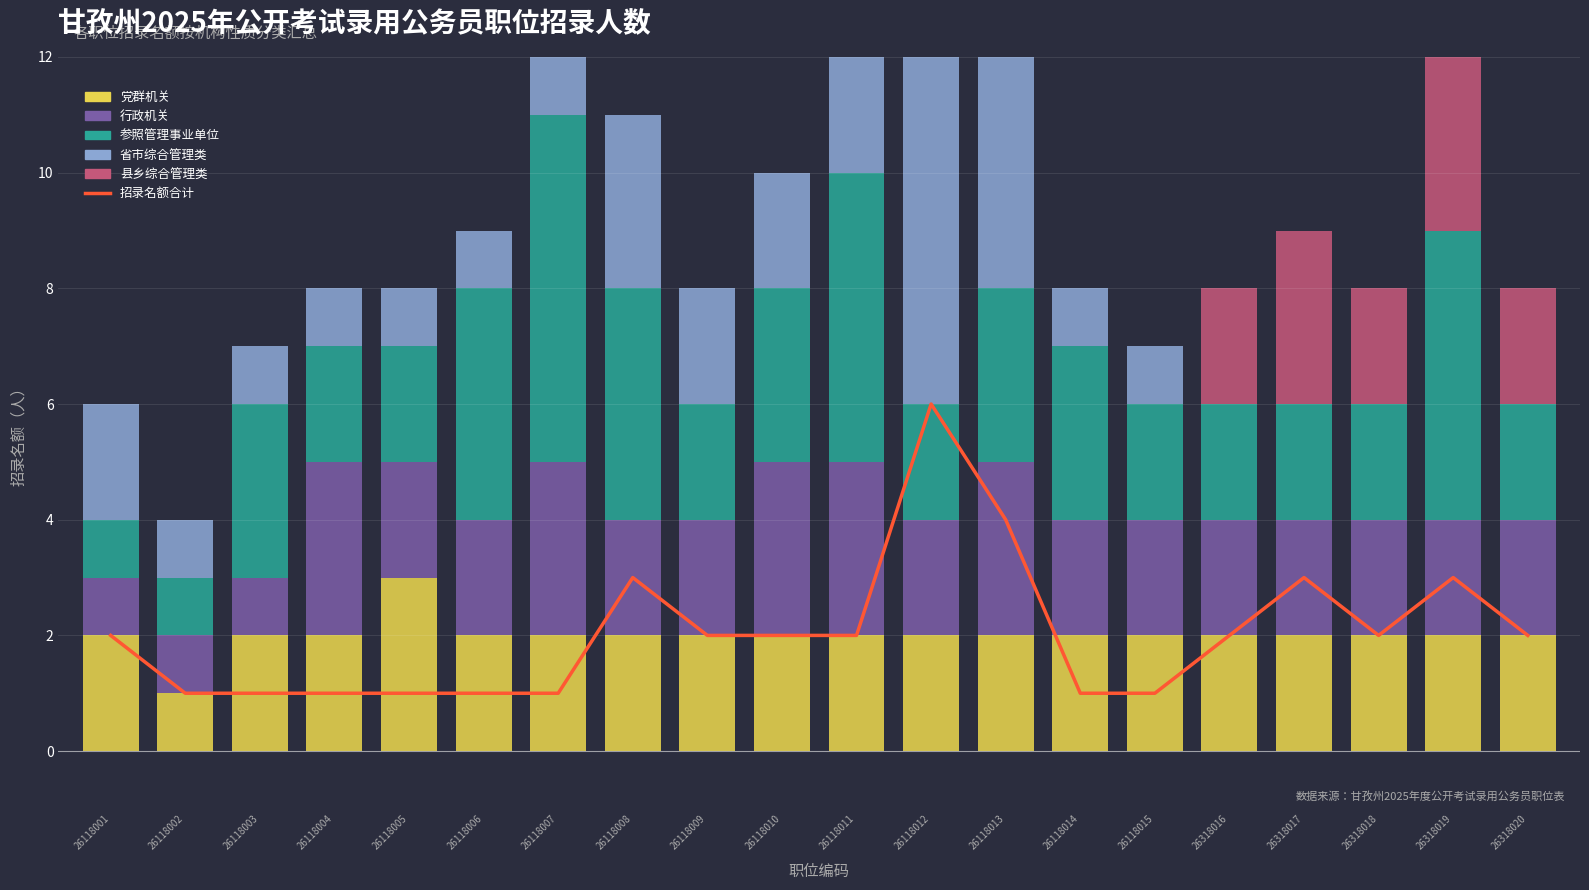

What is the approximate value of 党群机关 at 26118011?

2